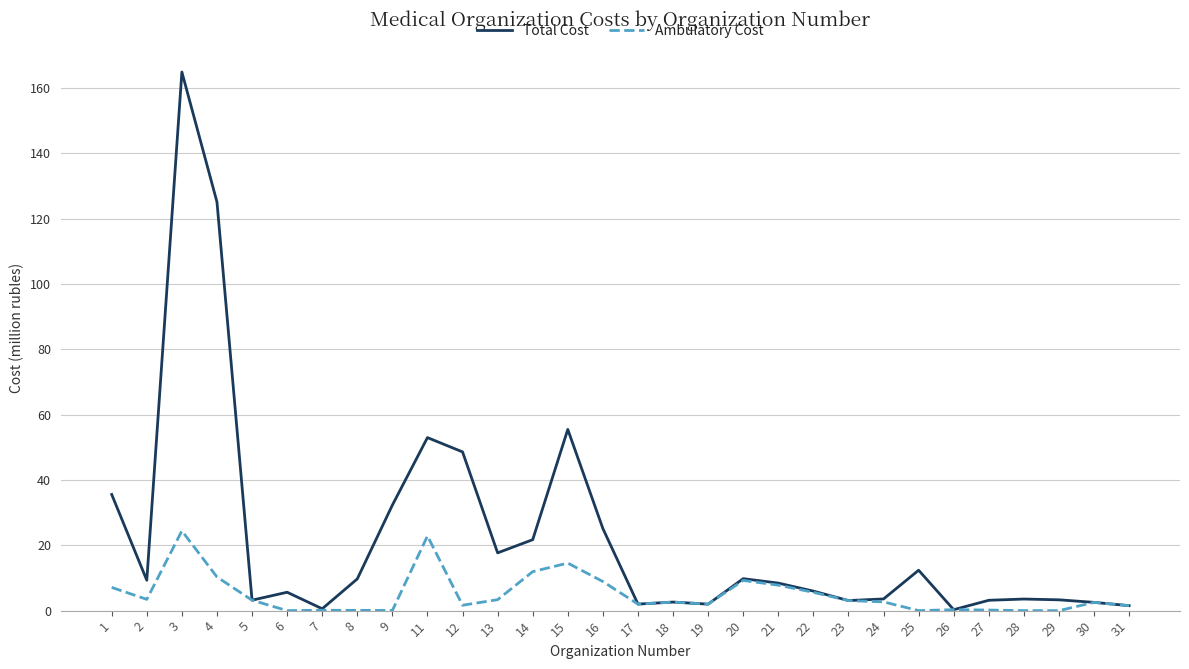

Is the value of Ambulatory Cost at 13 greater than the value of Total Cost at 16?

No